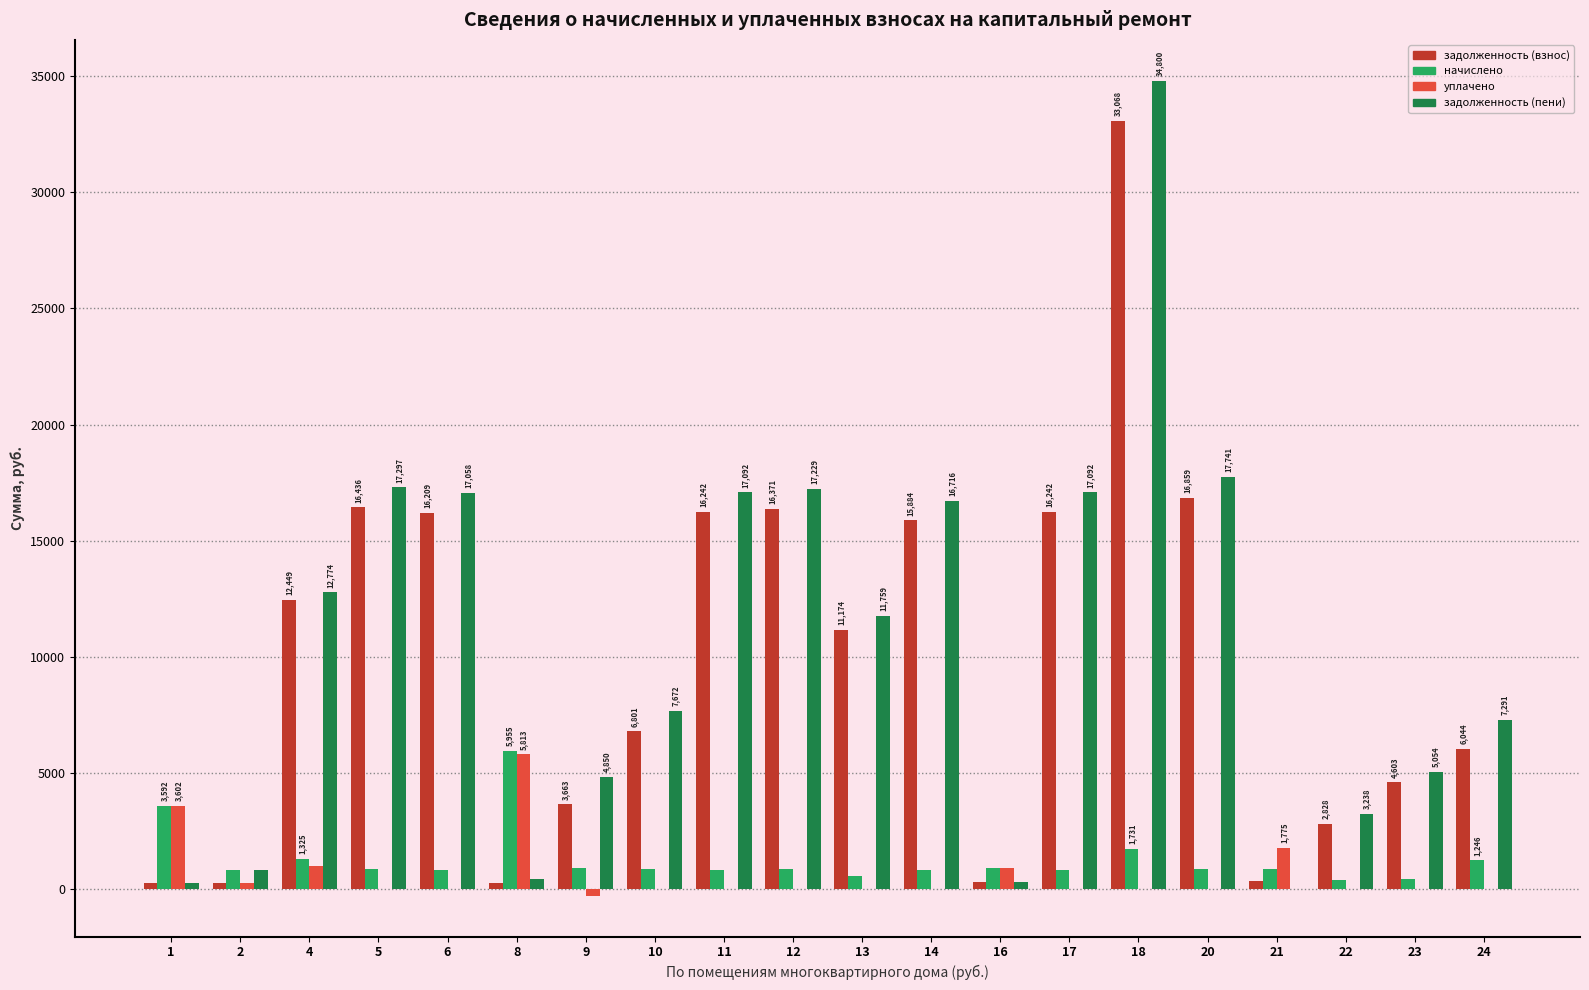

What are all the series names shown in the legend?

задолженность (взнос), начислено, уплачено, задолженность (пени)